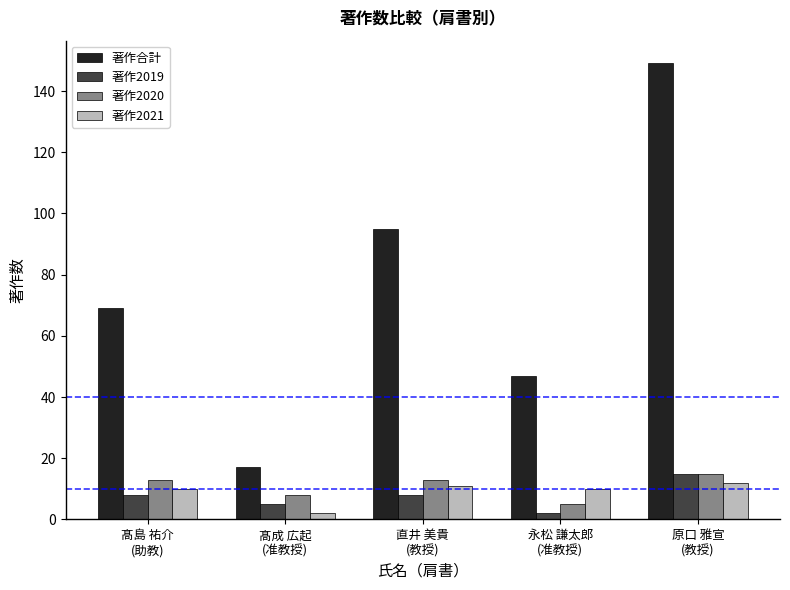

What is the label of the 5th bar from the left?

原口 雅宣
(教授)